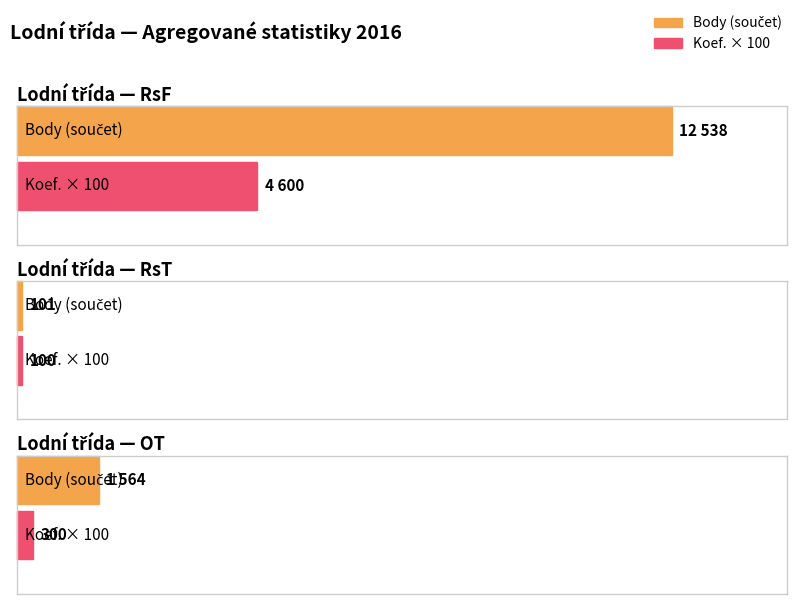

What is the difference between the maximum and minimum values in the Body series?

12437